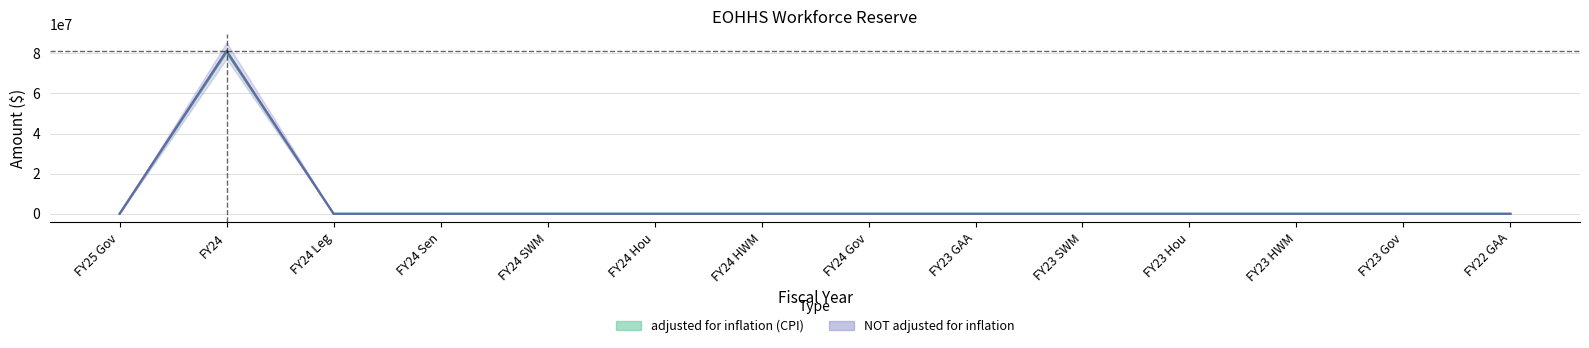

True or false: NOT adjusted for inflation and adjusted for inflation (CPI) cross at least once.

False